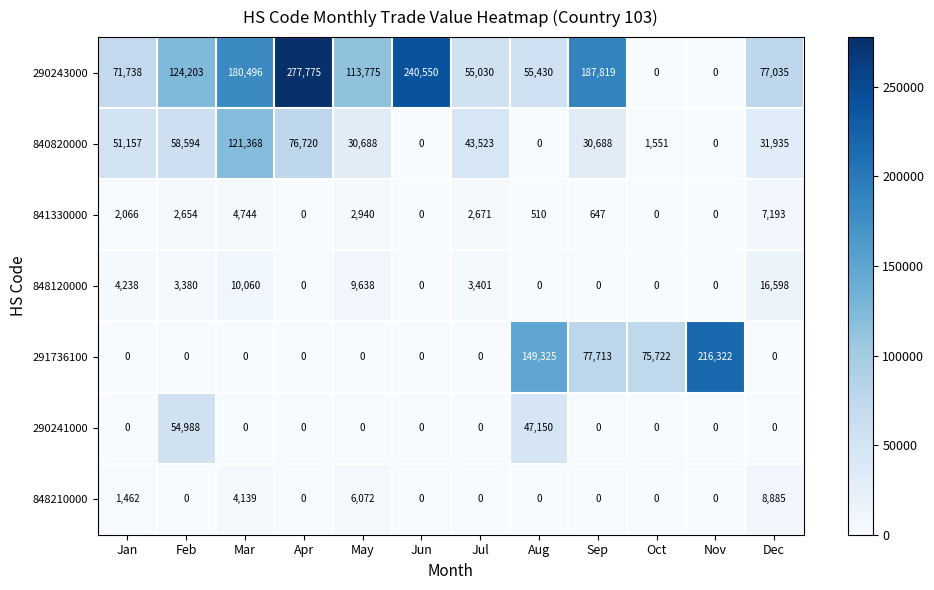

How many values in 841330000 are above zero?

8